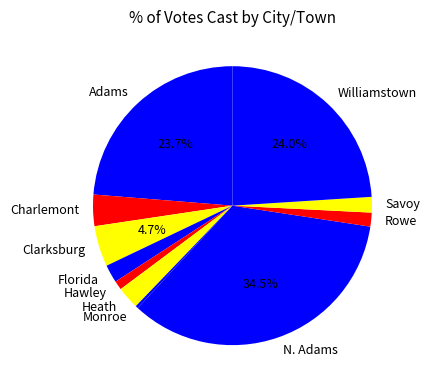

The Savoy slice represents 15% of the pie. True or false?

False